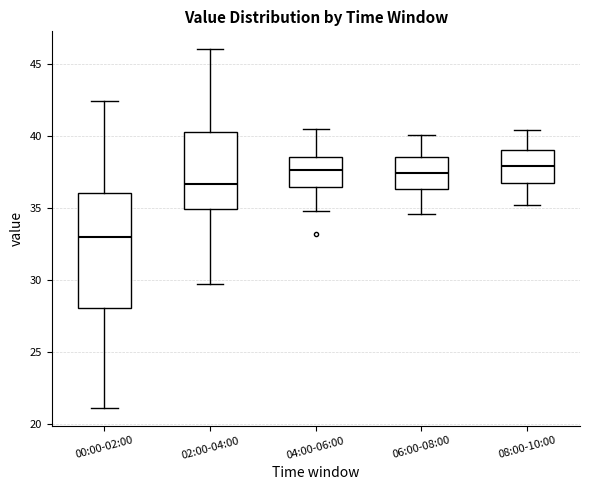

Reading left to right, read every box against the y-axis: the position of its median line, the range the box covers, and the ends of its whiskers. The values are not printed on the chart, so give them approximately, as read against the axis.

00:00-02:00: median 33.0, box 28.0 to 36.0, whiskers 21.0 to 42.5
02:00-04:00: median 36.5, box 35.0 to 40.5, whiskers 29.5 to 46.0
04:00-06:00: median 37.5, box 36.5 to 38.5, whiskers 35.0 to 40.5
06:00-08:00: median 37.5, box 36.5 to 38.5, whiskers 34.5 to 40.0
08:00-10:00: median 38.0, box 36.5 to 39.0, whiskers 35.0 to 40.5